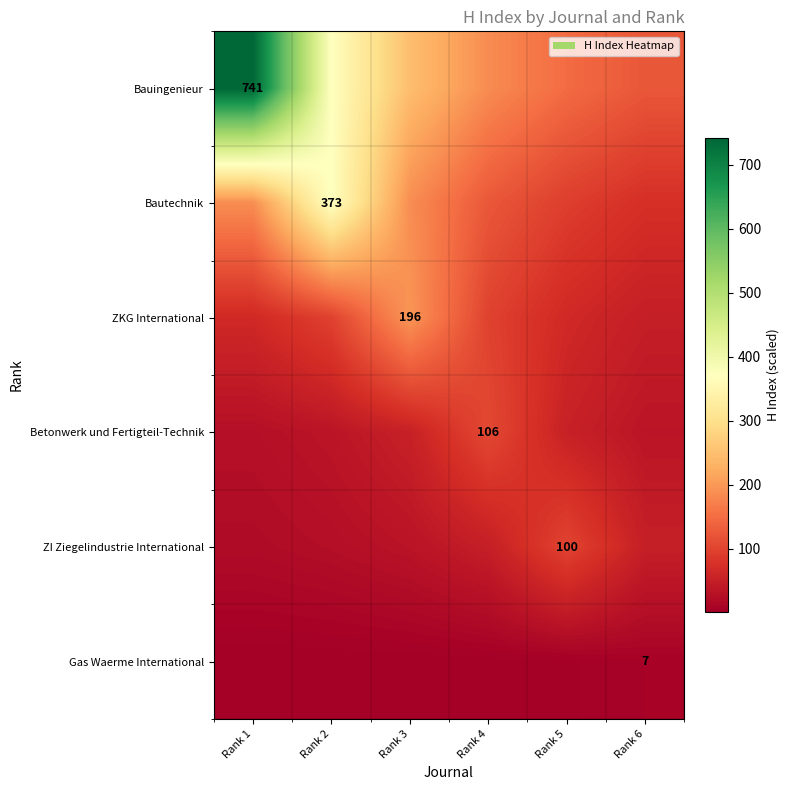

What is the total value across all series at Rank 5?

463.3